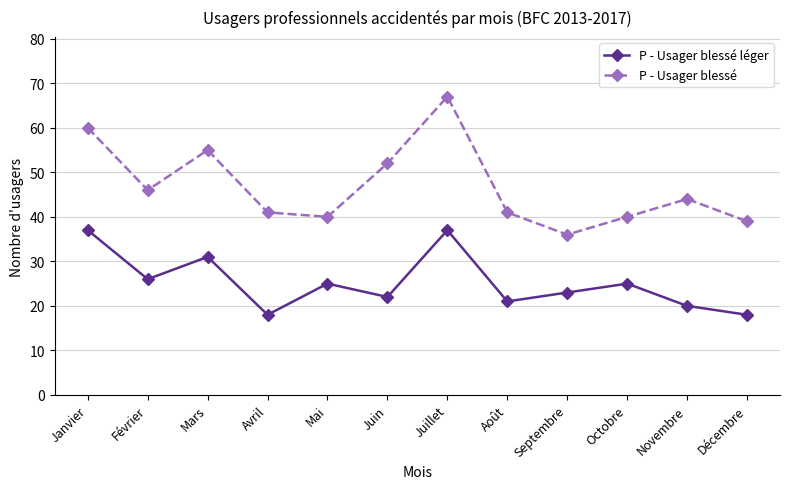

Where is the first local maximum for P - Usager blessé?

Mars